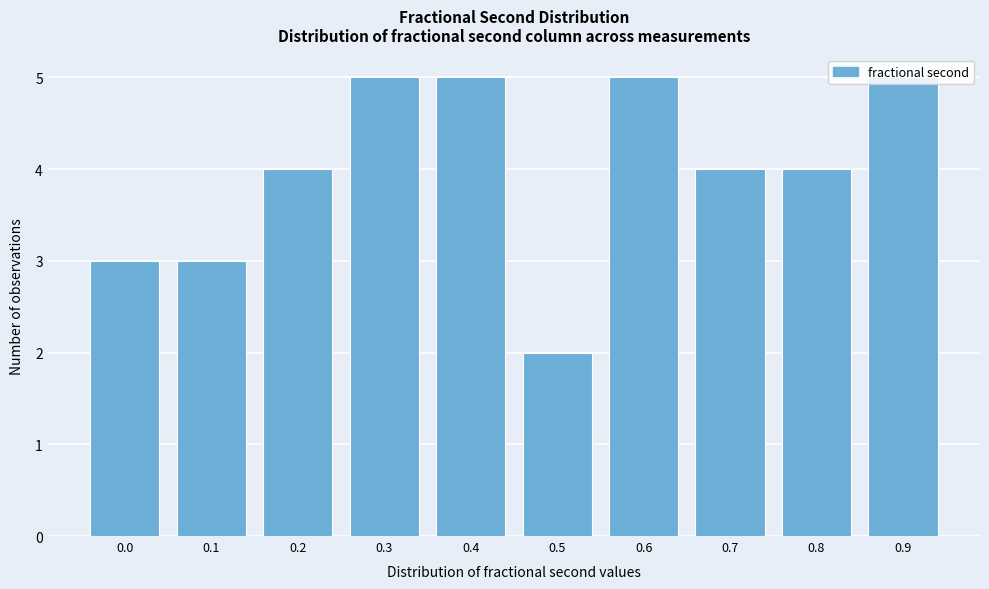

Which category has the lowest value across all series?

0.5